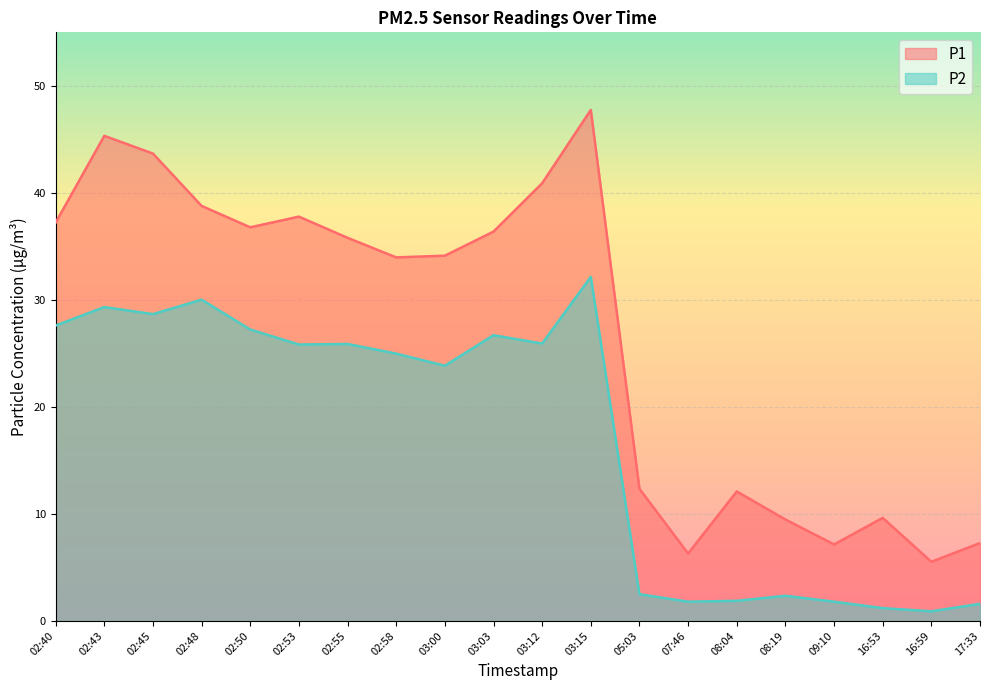

At which category does P1 reach its first local valley?

02:50